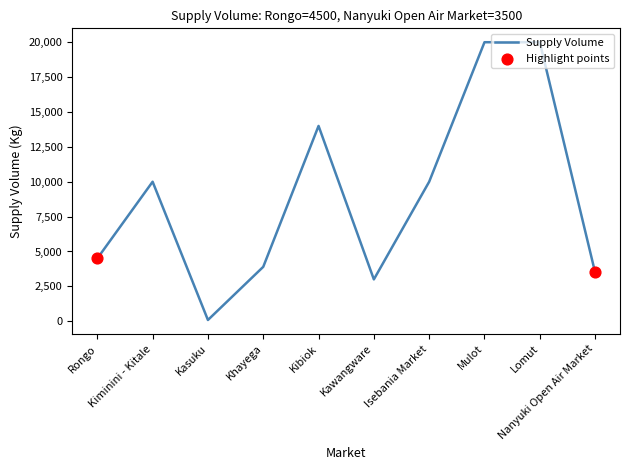

What is the ratio of the value at Isebania Market to the value at Kiminini - Kitale?

1.0